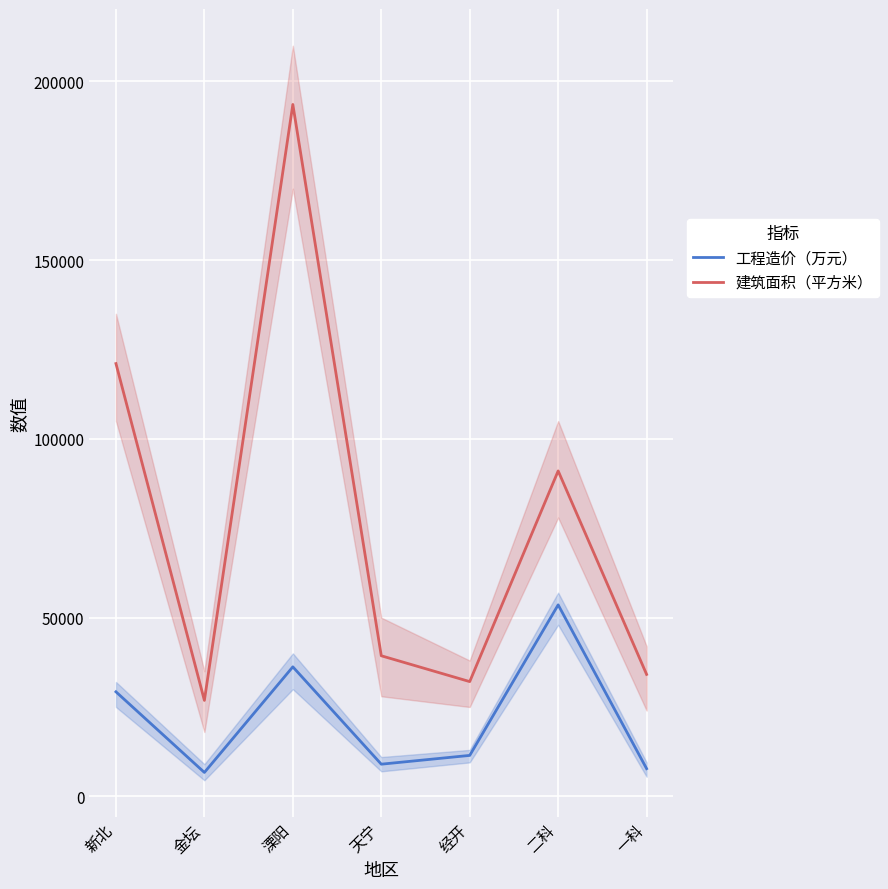

Which series has the largest total across all categories?

建筑面积（平方米）